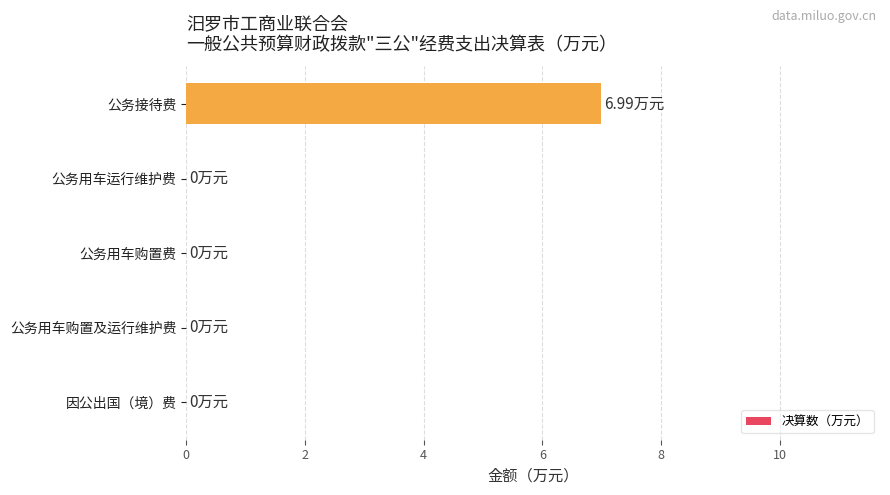

What is the sum of all values?

7.0